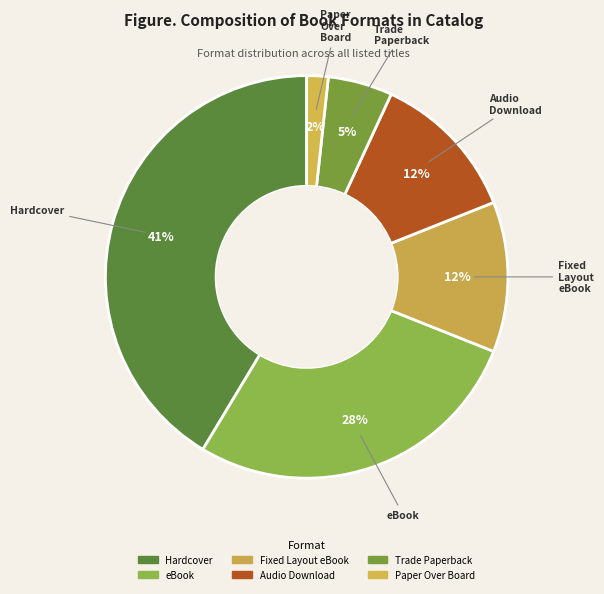

The eBook slice represents 28% of the pie. True or false?

True